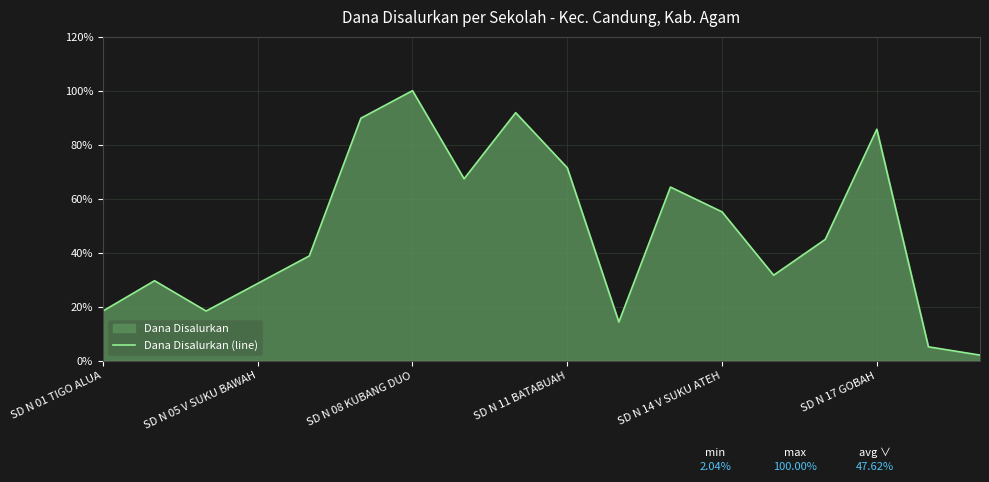

True or false: the data shows 28.6 at SD N 05 V SUKU BAWAH.

True